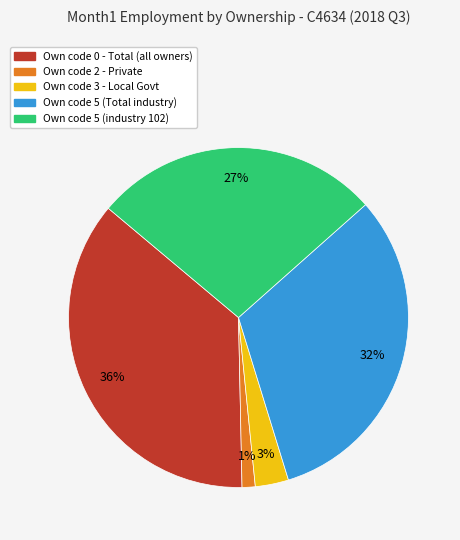

Count the number of slices in the pie.

5